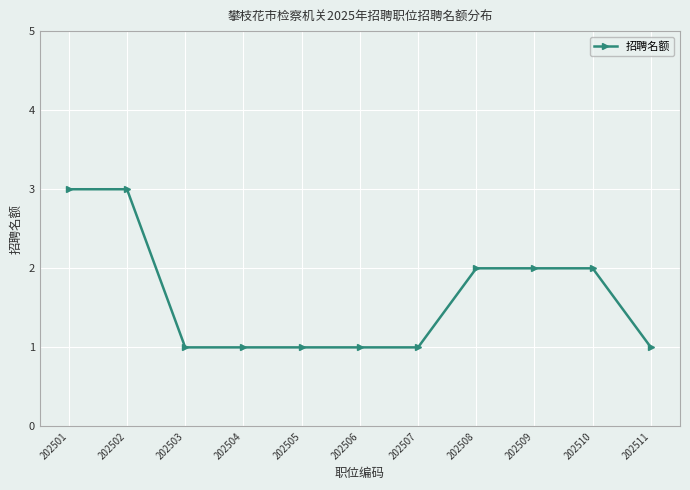

Count the number of categories in the chart.

11